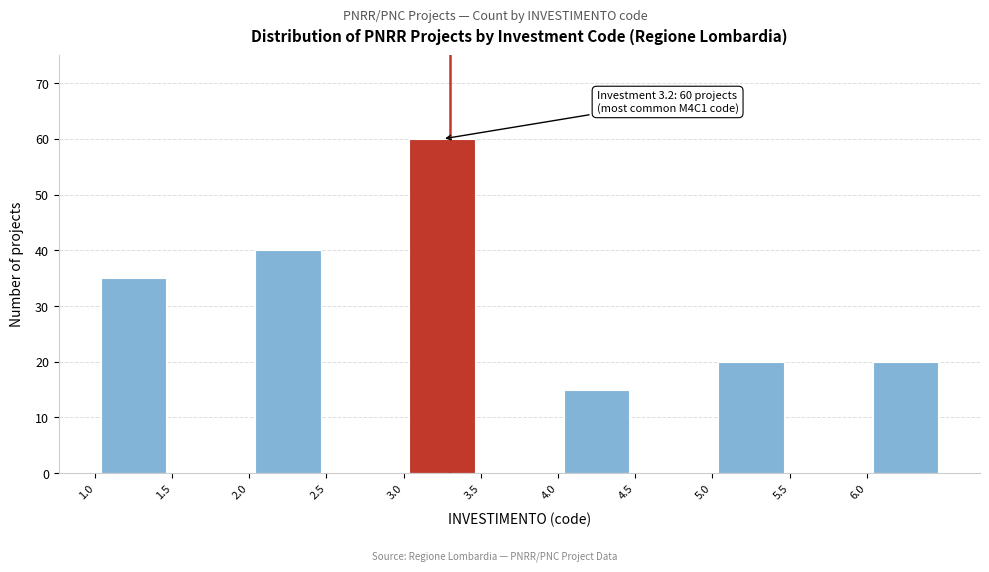

Which range on the x-axis has the tallest bar?

3.0 to 3.5